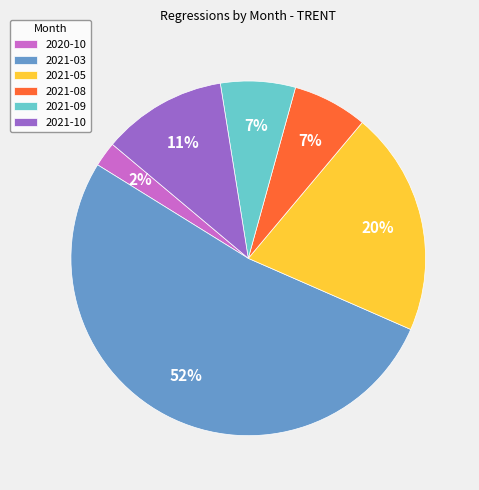

Between 2021-10 and 2020-10, which is larger?

2021-10